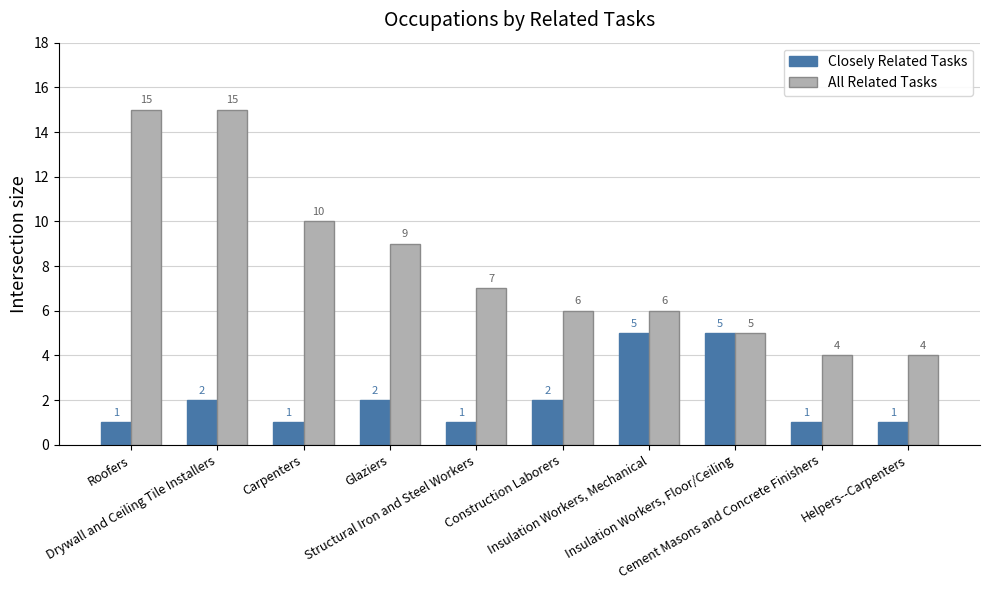

Reading left to right, transcribe all the data shown in this chart.

Closely Related Tasks: 1	2	1	2	1	2	5	5	1	1
All Related Tasks: 15	15	10	9	7	6	6	5	4	4